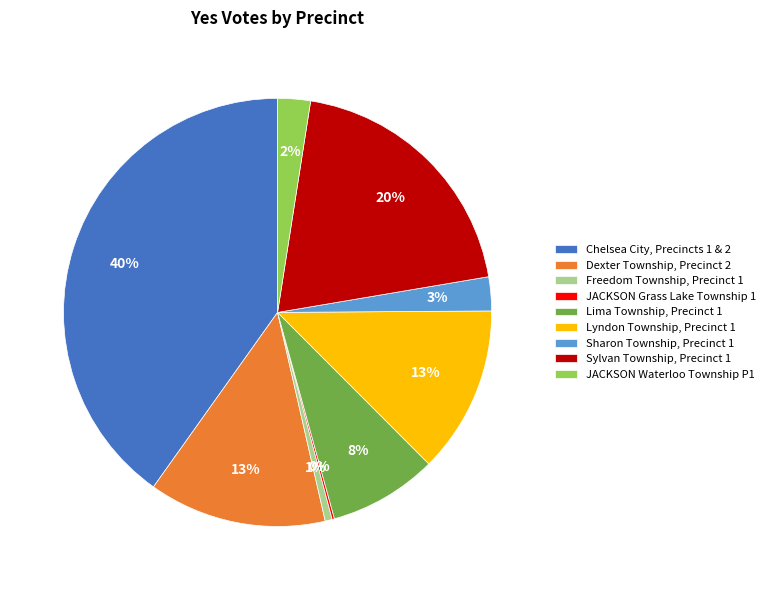

Which slice is the largest?

Chelsea City, Precincts 1 & 2